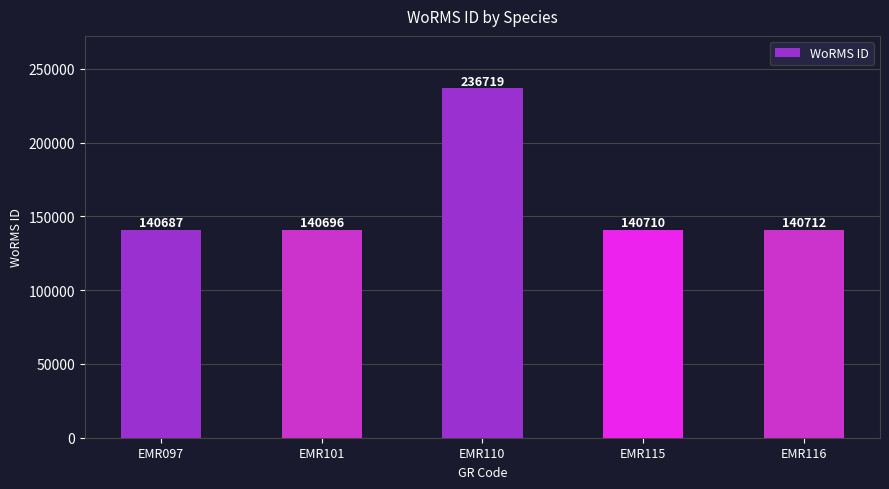

Where does the data first go above 140710?

EMR110